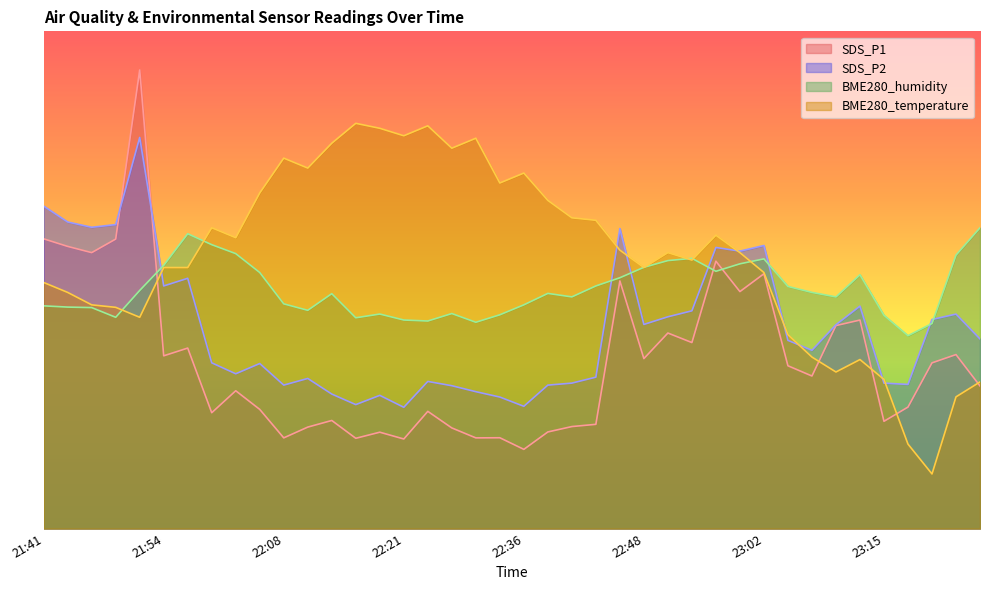

What is the label of the 4th point from the right?

23:17